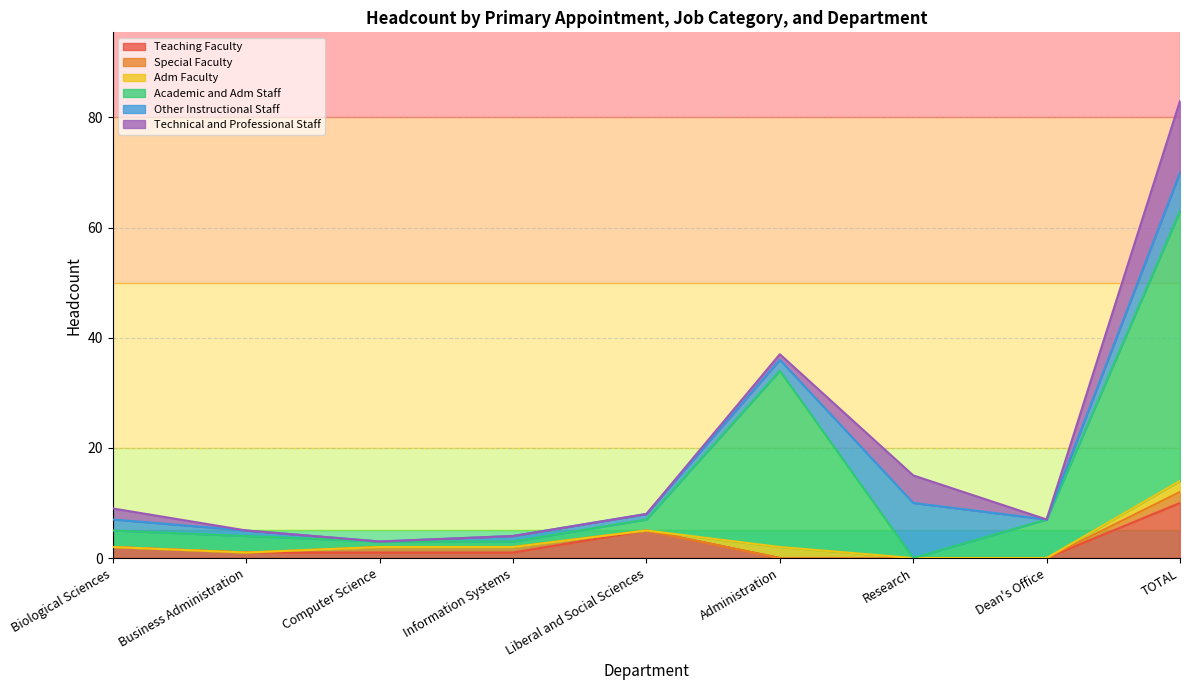

True or false: Teaching Faculty and Special Faculty cross at least once.

False